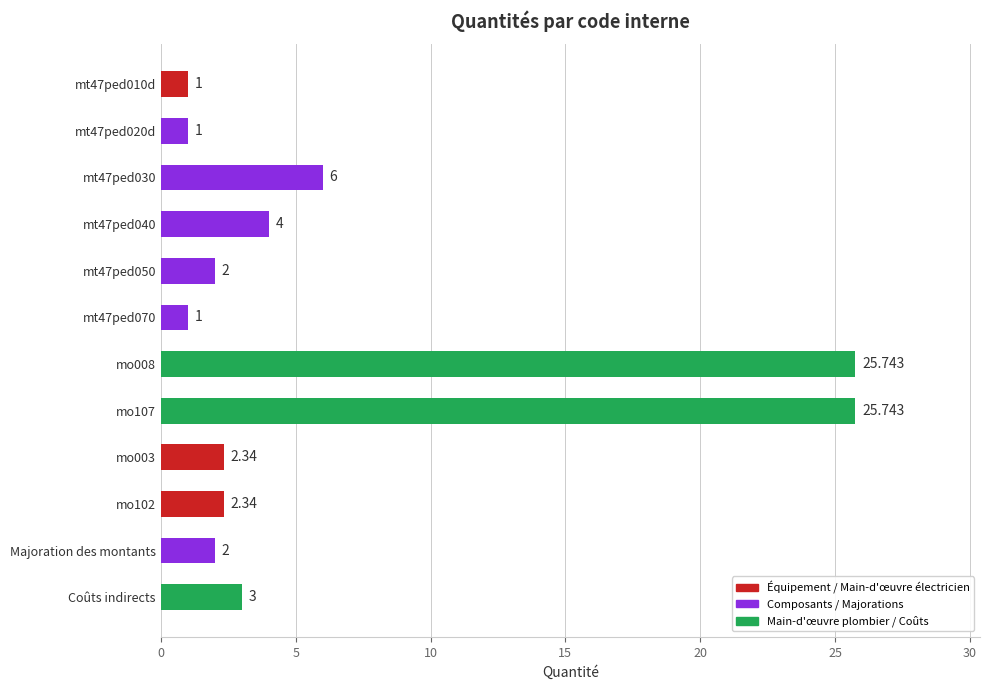

How many values are below 2?

3